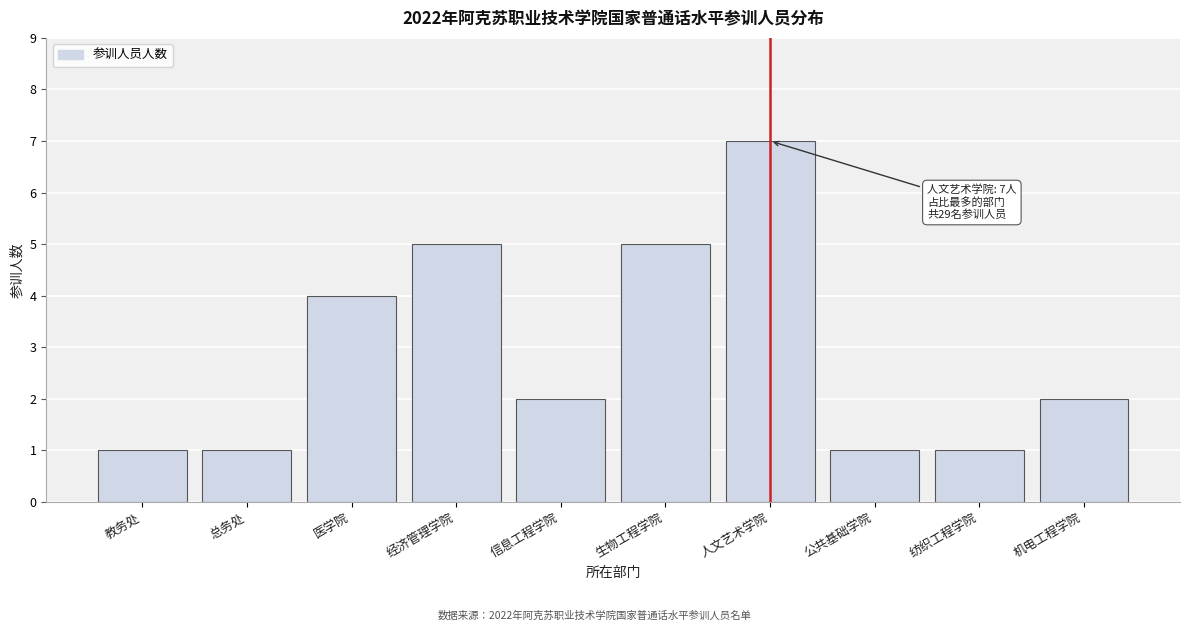

Reading left to right, transcribe all the data shown in this chart.

1	1	4	5	2	5	7	1	1	2